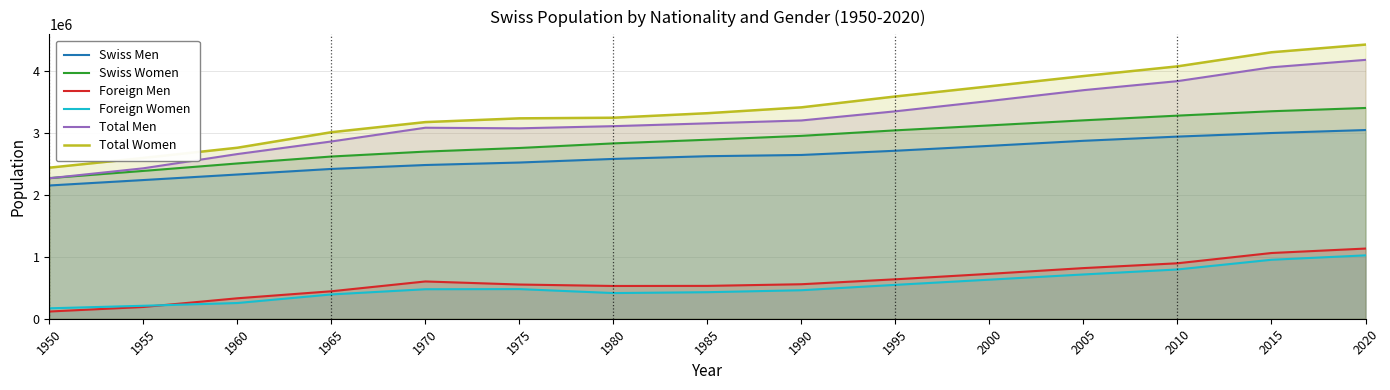

Between 1995 and 1980, which is larger?

1995